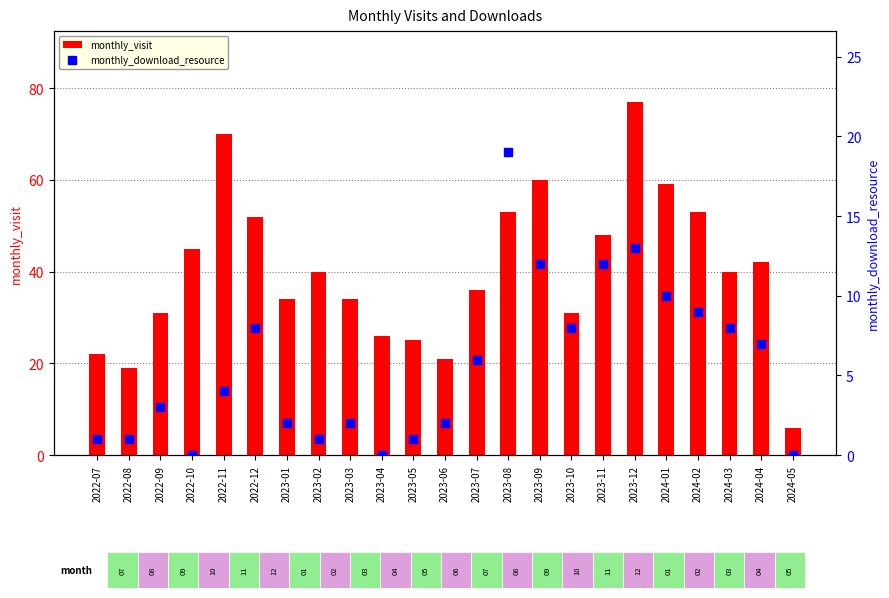

Which series reaches the minimum Y coordinate?

monthly_download_resource